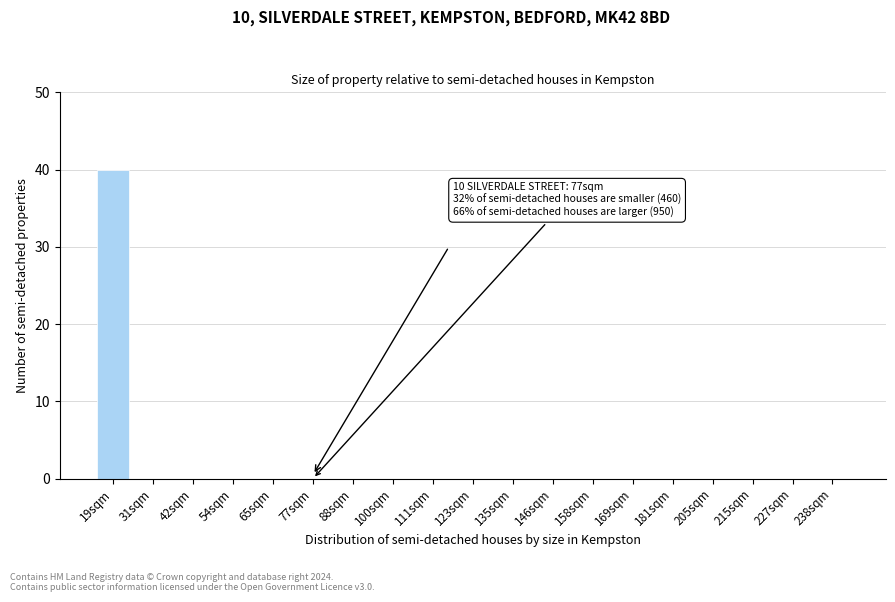

Reading left to right, what are all the values shown in this chart?

19sqm=40	31sqm=0	42sqm=0	54sqm=0	65sqm=0	77sqm=0	88sqm=0	100sqm=0	111sqm=0	123sqm=0	135sqm=0	146sqm=0	158sqm=0	169sqm=0	181sqm=0	205sqm=0	215sqm=0	227sqm=0	238sqm=0